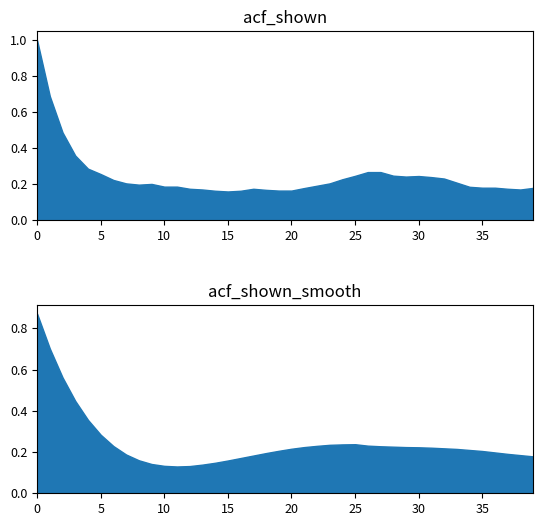

List the series in order of their overall mean, lowest first.

acf_shown, acf_shown_smooth